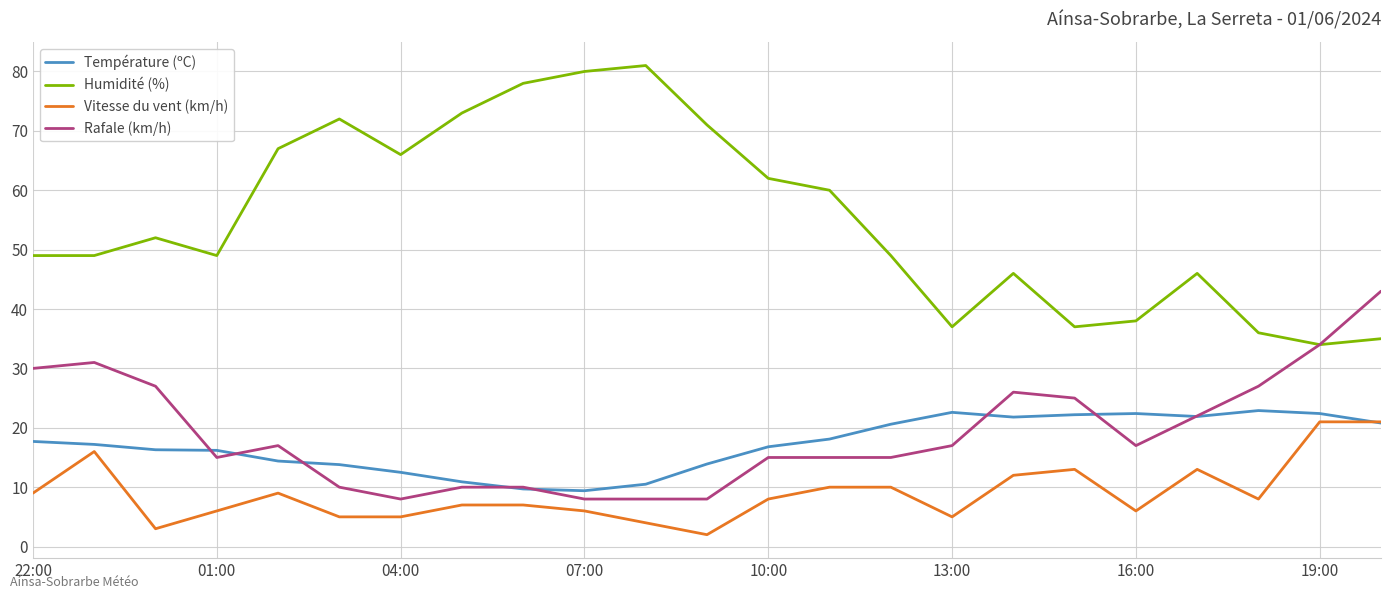

What is the average value of the Température (ºC) series?

17.2